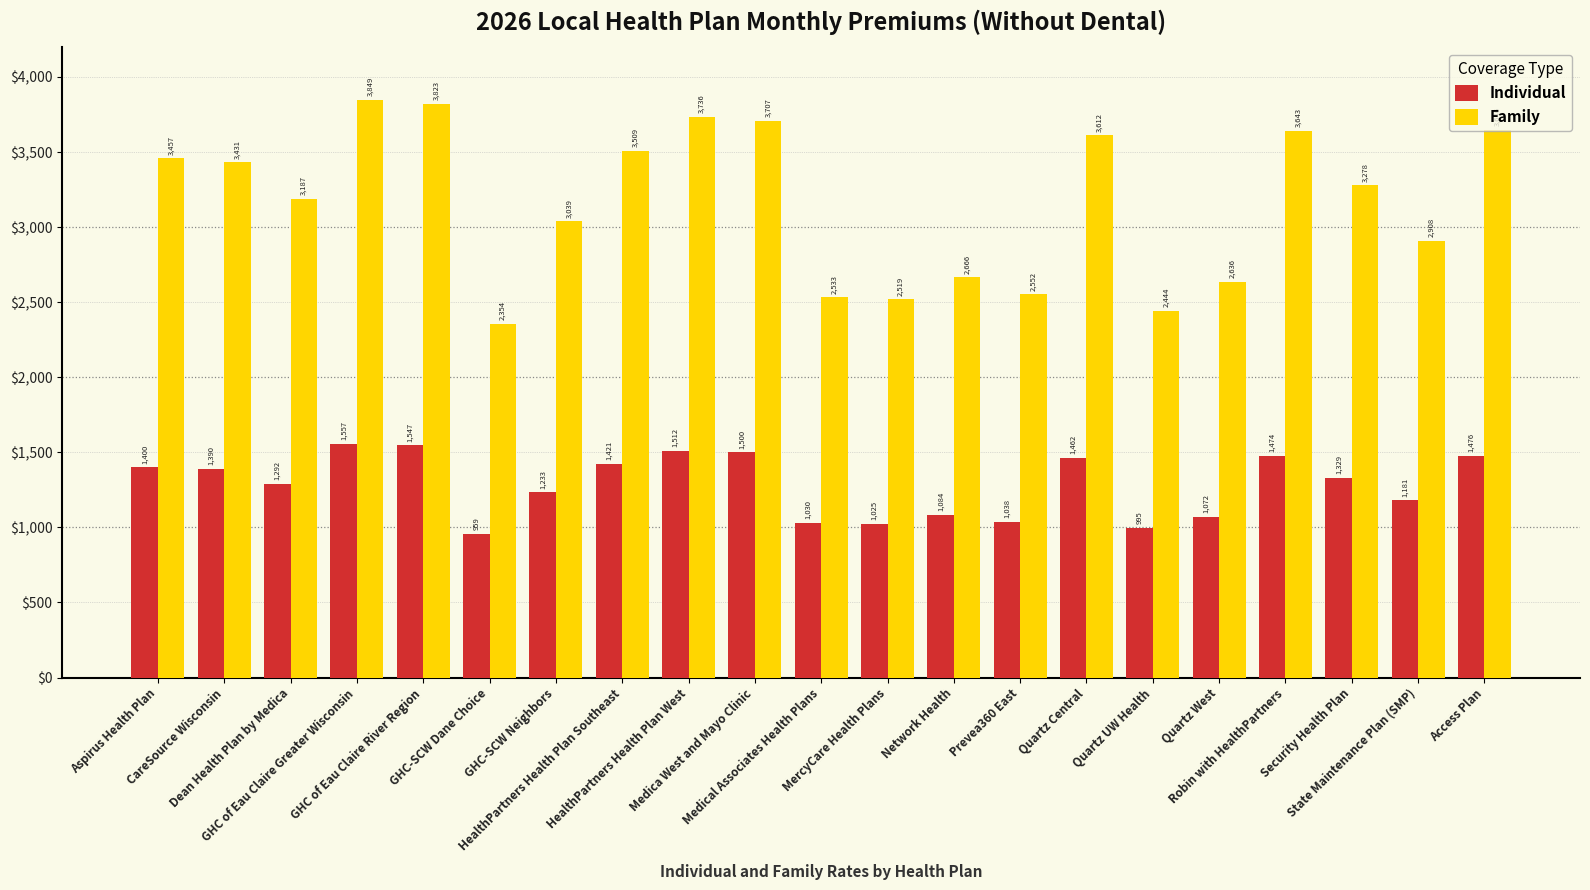

What is the greatest value displayed?

3849.4